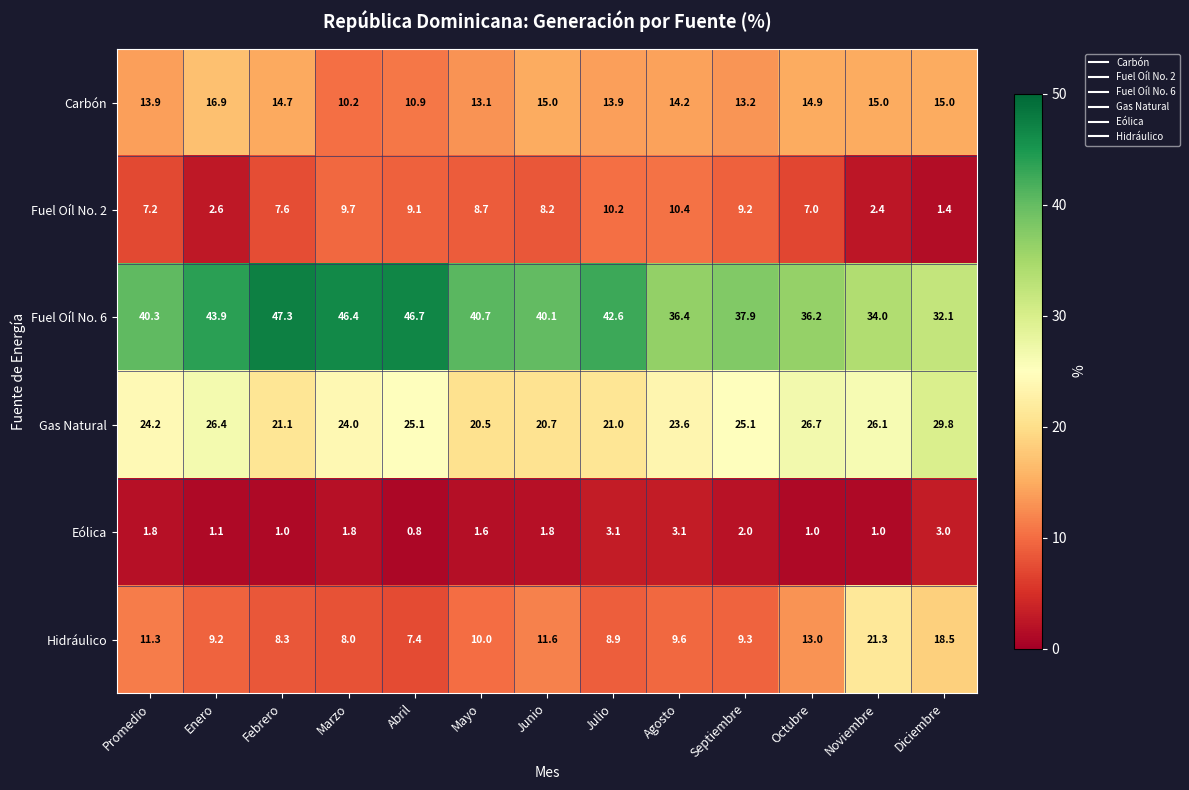

Which series changed the most between Agosto and Noviembre?

Hidráulico